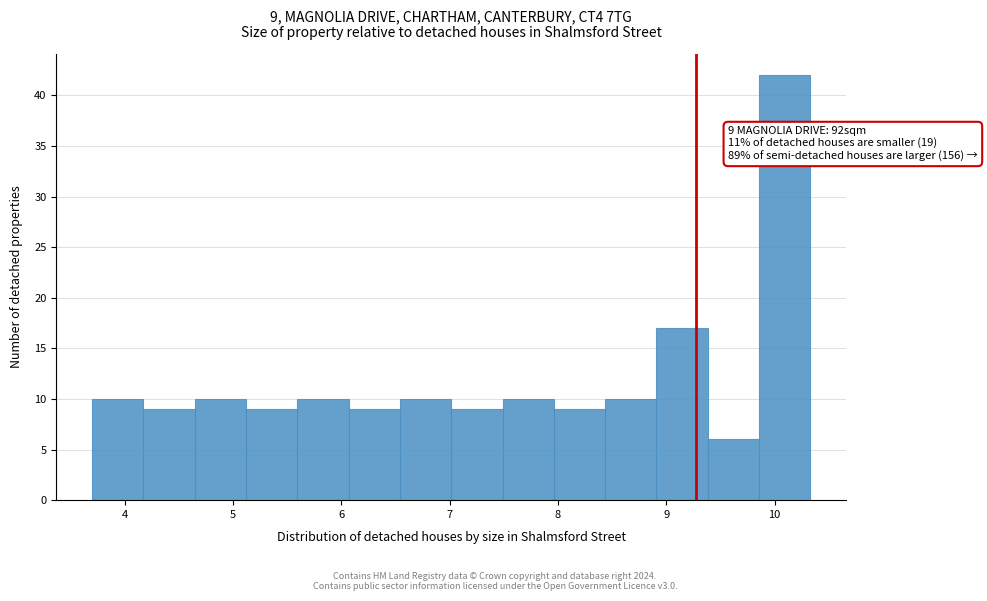

Over which range of the x-axis is the bar tallest?

9.9 to 10.3